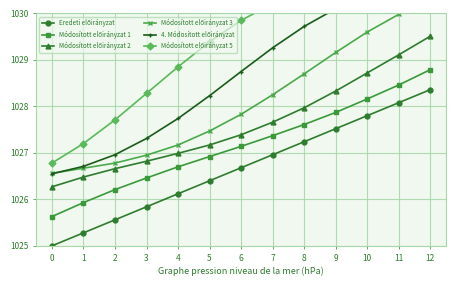

List the series in order of their peak value, lowest first.

Eredeti előirányzat, Módosított előirányzat 1, Módosított előirányzat 2, Módosított előirányzat 3, Módosított előirányzat 5, 4. Módosított előirányzat